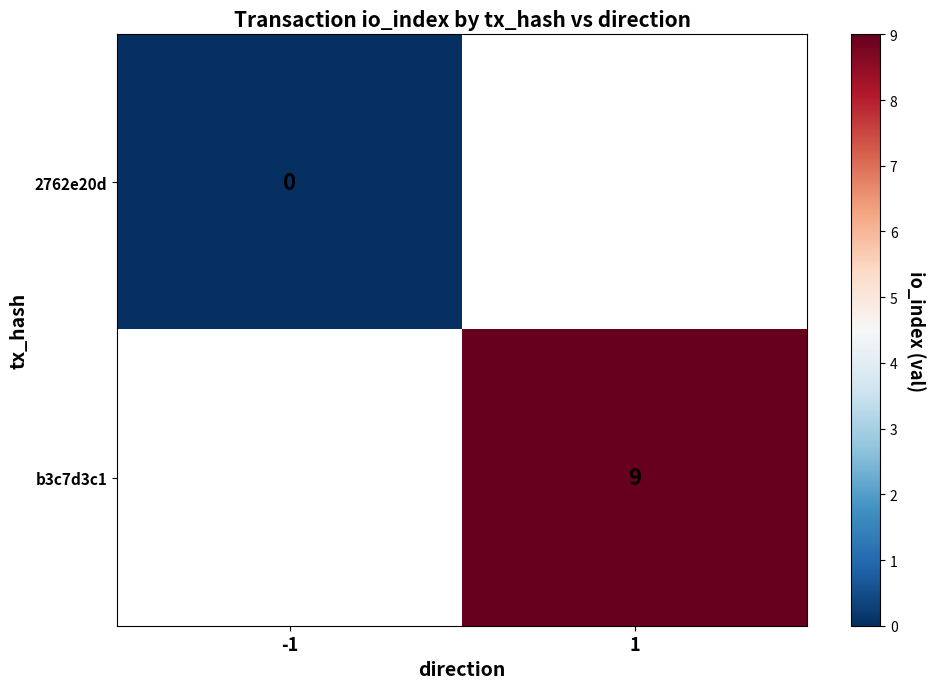

The value of b3c7d3c1 at 1 is 15. True or false?

False